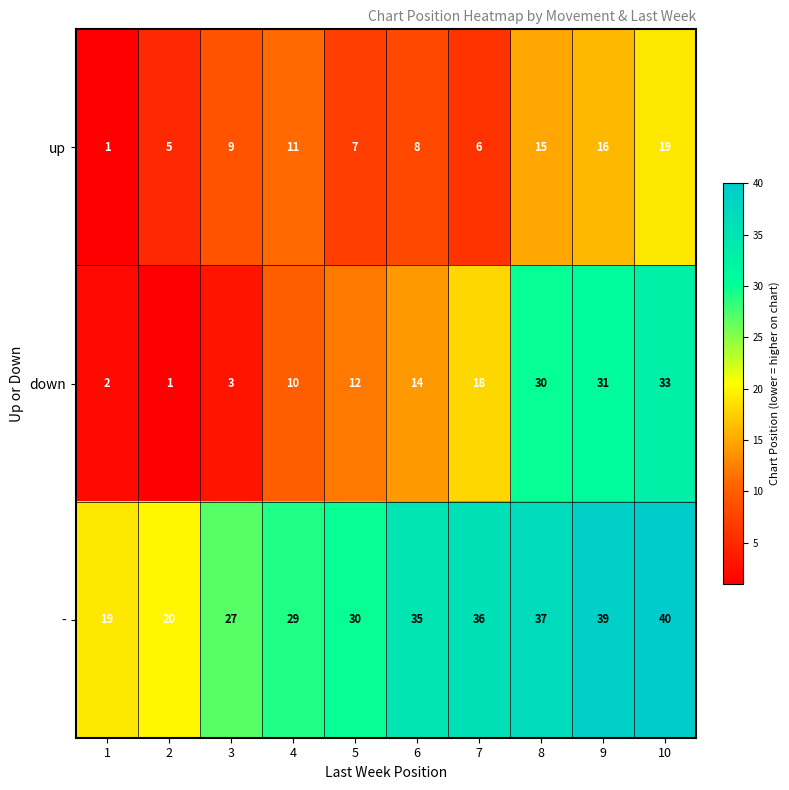

Rank the series at 4 from highest to lowest value.

-, up, down